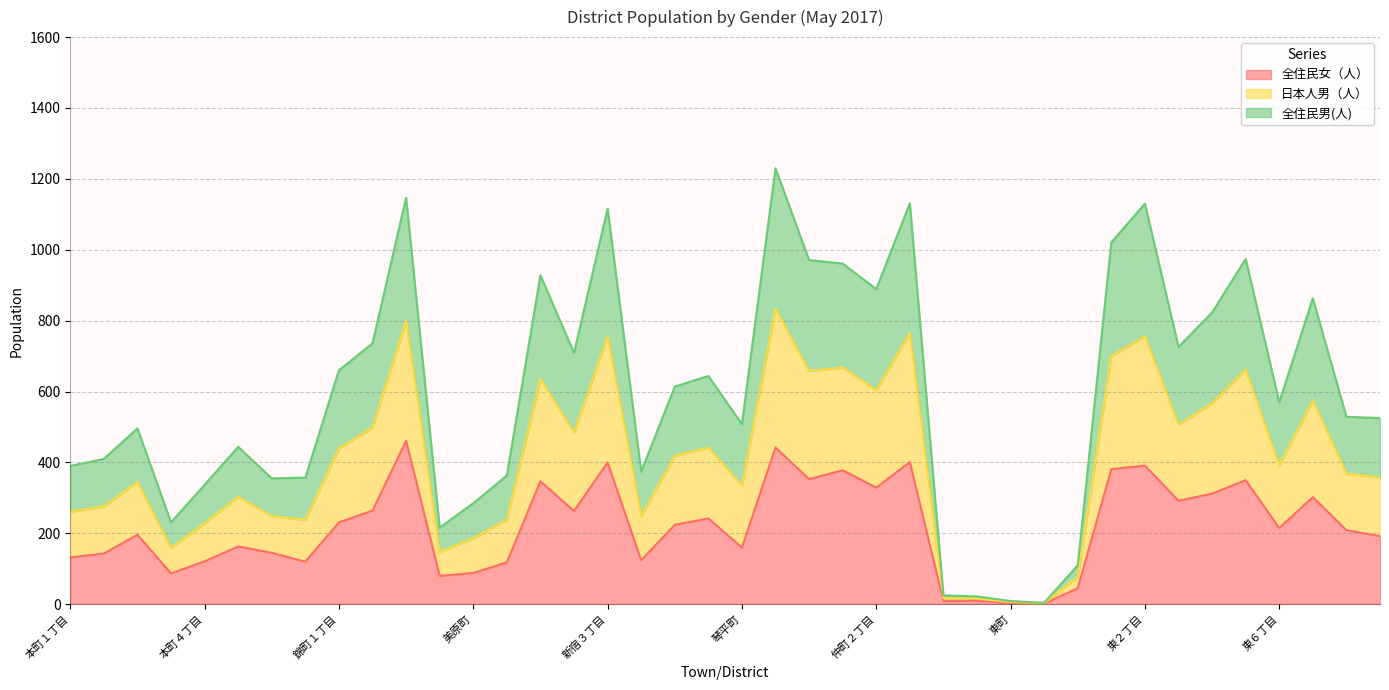

Rank the series at 三吉町１丁目 from lowest to highest value.

全住民女（人）, 全住民男(人), 日本人男（人）